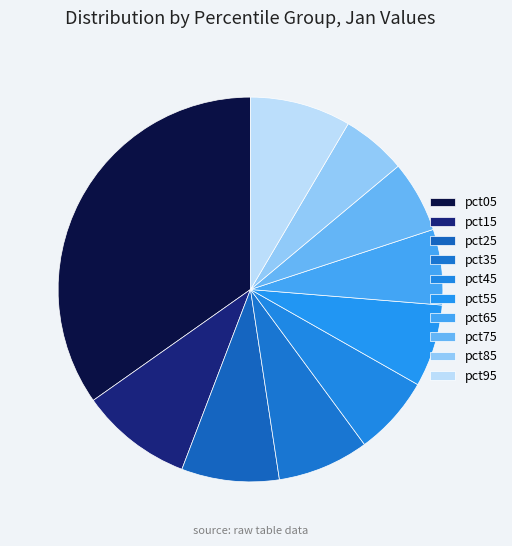

Which slice is the largest?

pct05